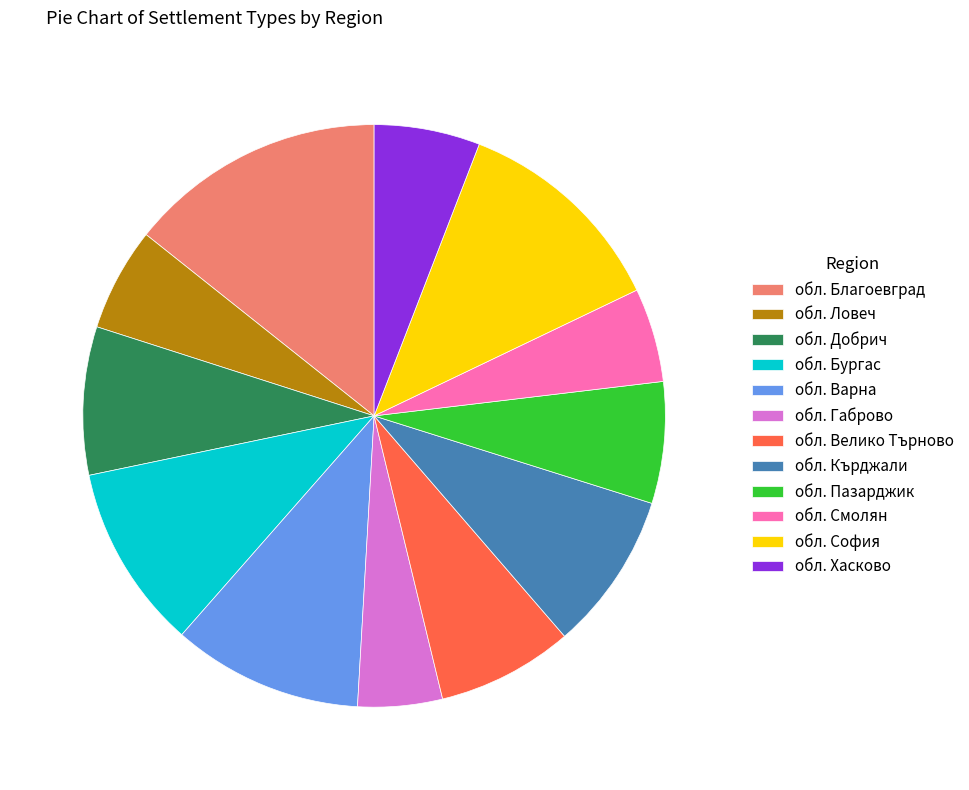

Is there a majority slice in this chart?

No